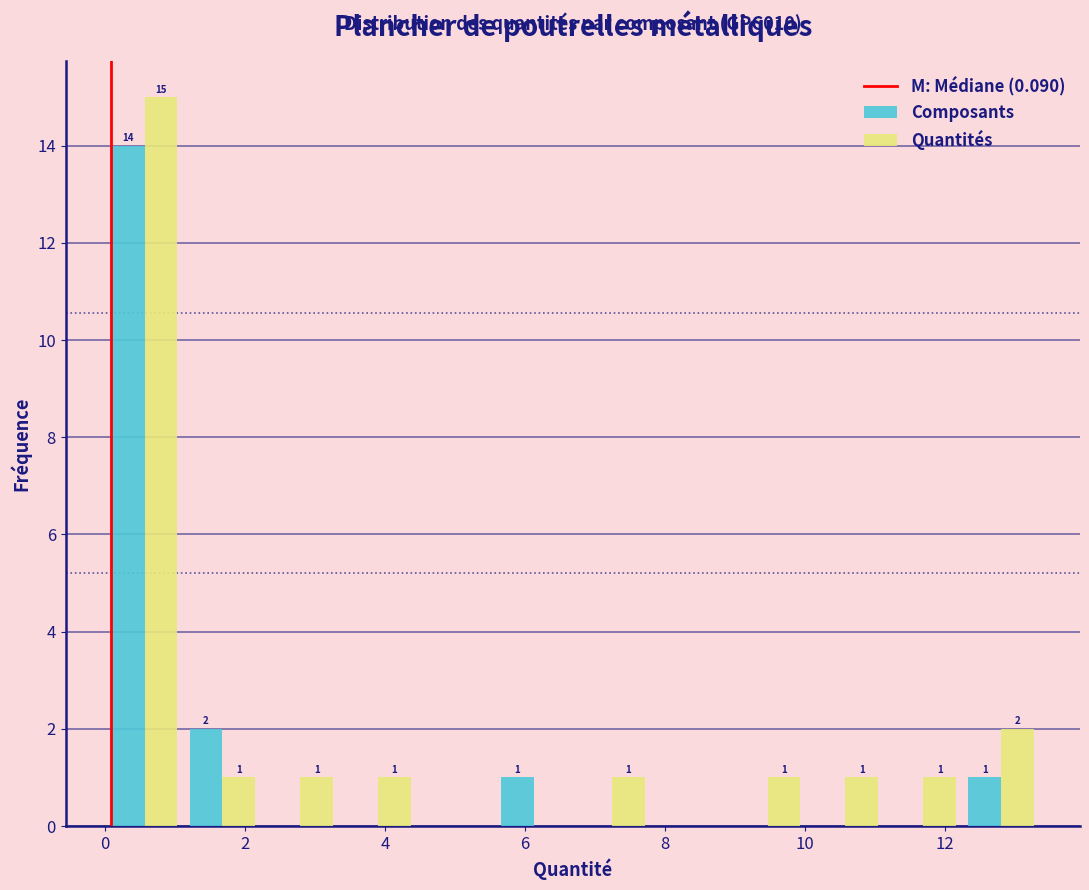

In the Quantités series, which range on the x-axis has the tallest bar?

0.0 to 1.2